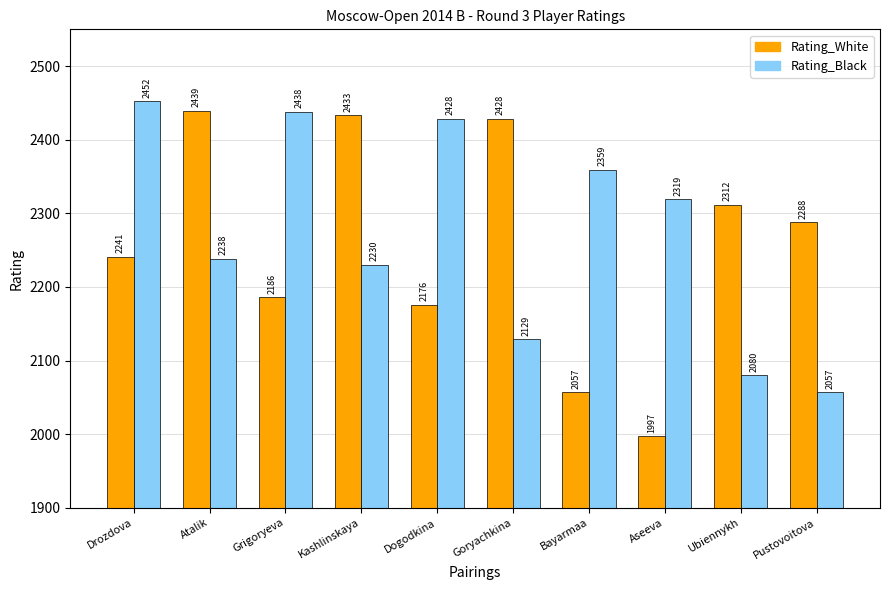

List the series in order of their peak value, highest first.

Rating_Black, Rating_White